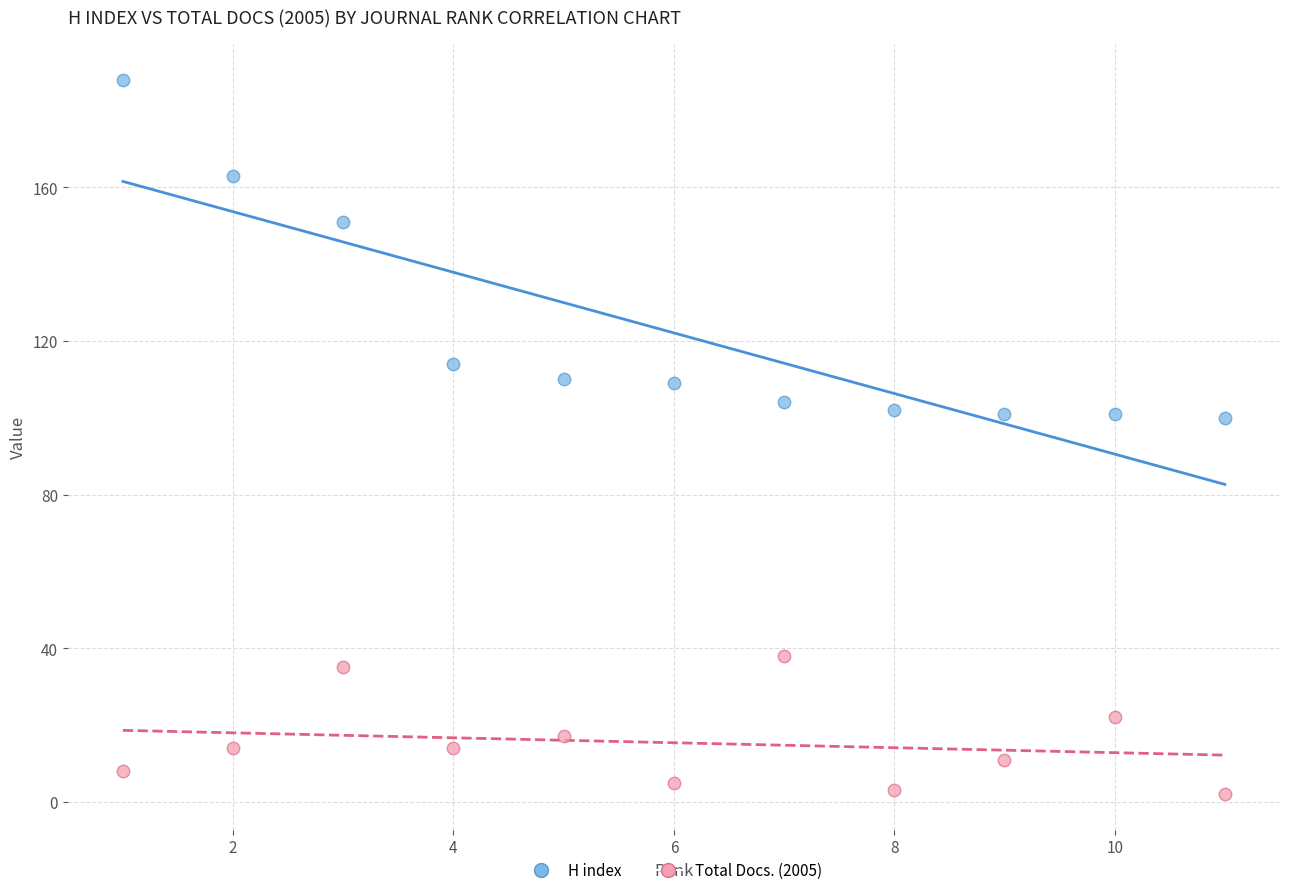

In the H index series, what Y value is closest to 144?

151